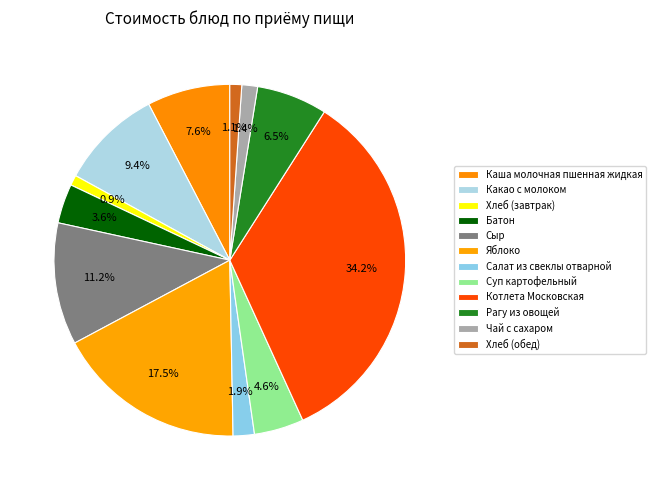

How many slices are in this pie chart?

12